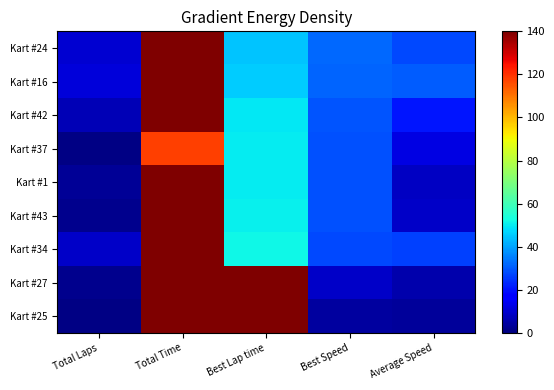

At Best Speed, list the series in order from largest to smallest.

Kart #24, Kart #16, Kart #42, Kart #37, Kart #1, Kart #43, Kart #34, Kart #27, Kart #25